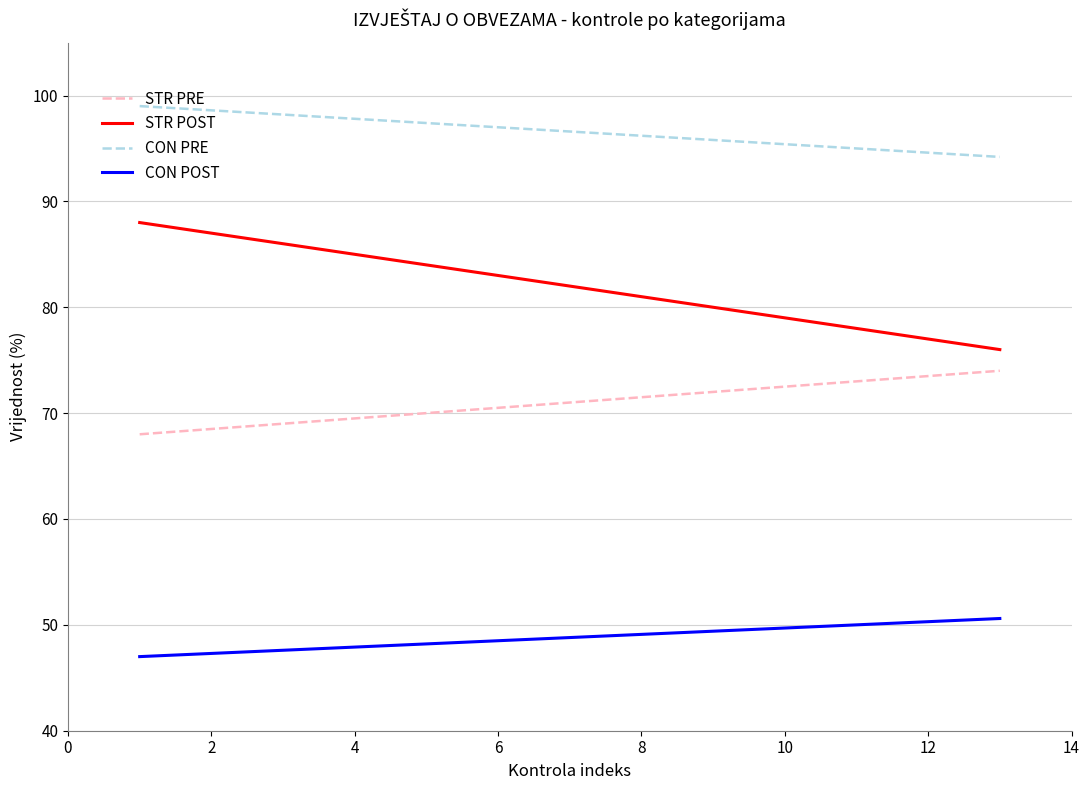

How many lines are shown in the chart?

4